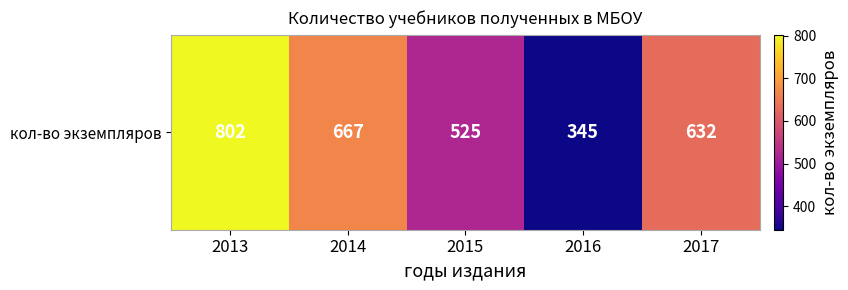

Rank the categories by value from lowest to highest.

2016, 2015, 2017, 2014, 2013